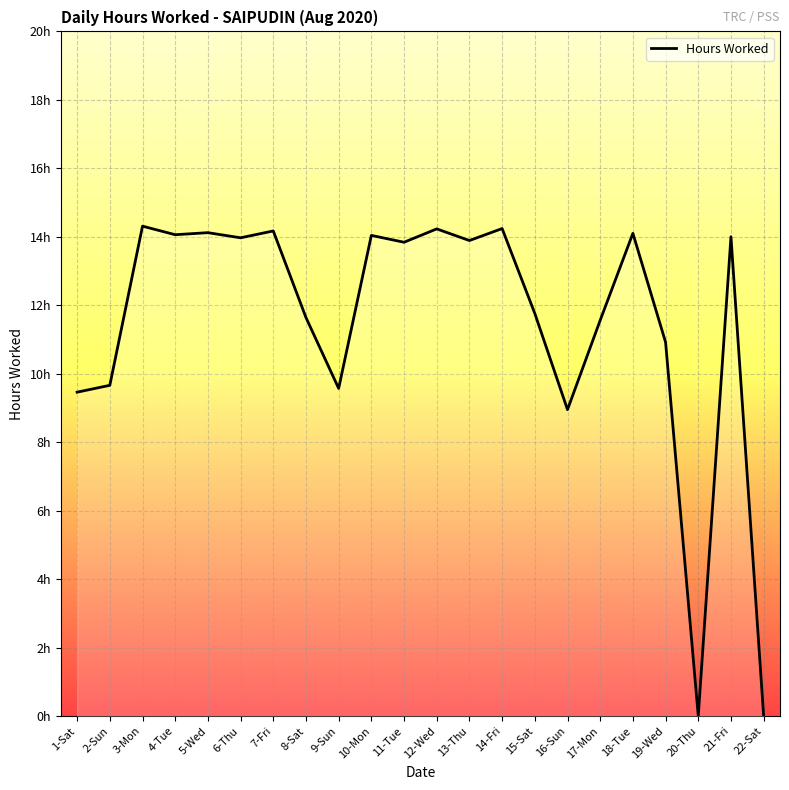

Approximately how many times larger is the value at 19-Wed compared to 5-Wed?

0.8